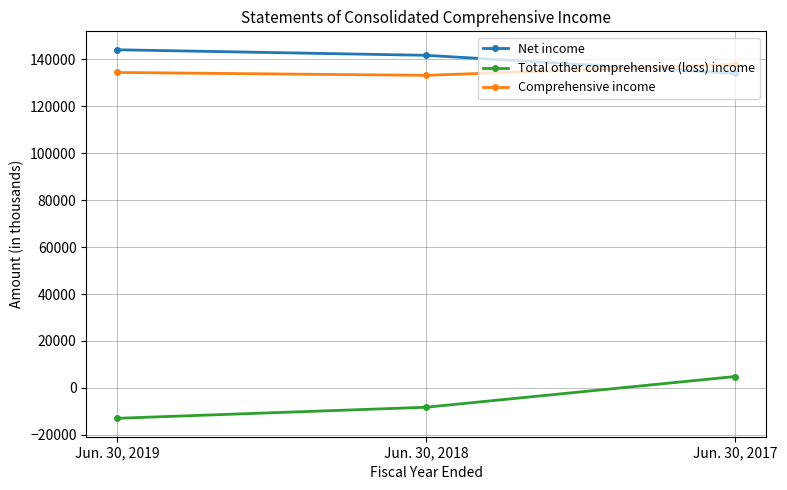

Where is Net income nearest to the value 138951?

Jun. 30, 2018